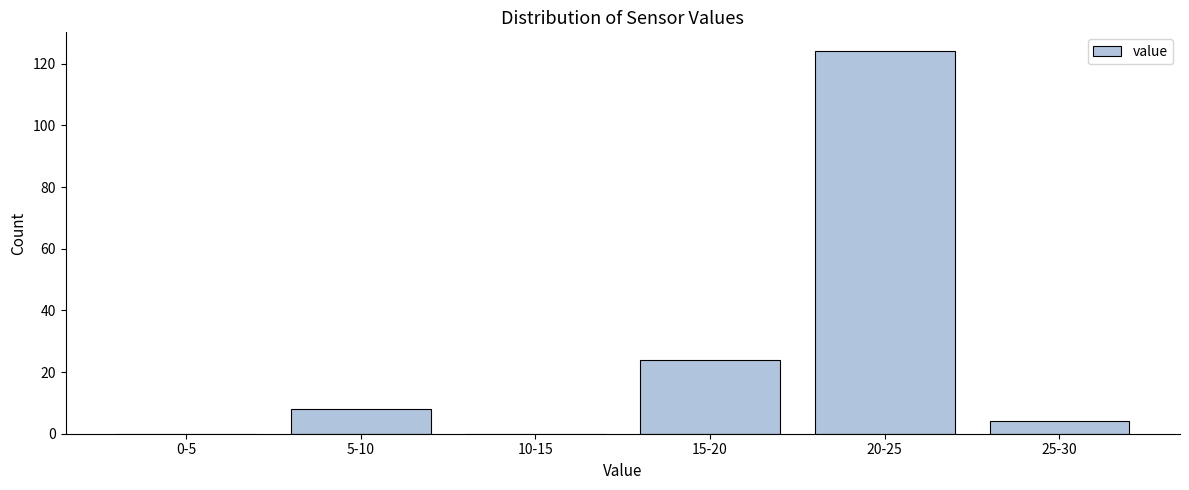

Reading left to right, list all the values displayed in this chart.

0-5=0	5-10=8	10-15=0	15-20=24	20-25=124	25-30=4